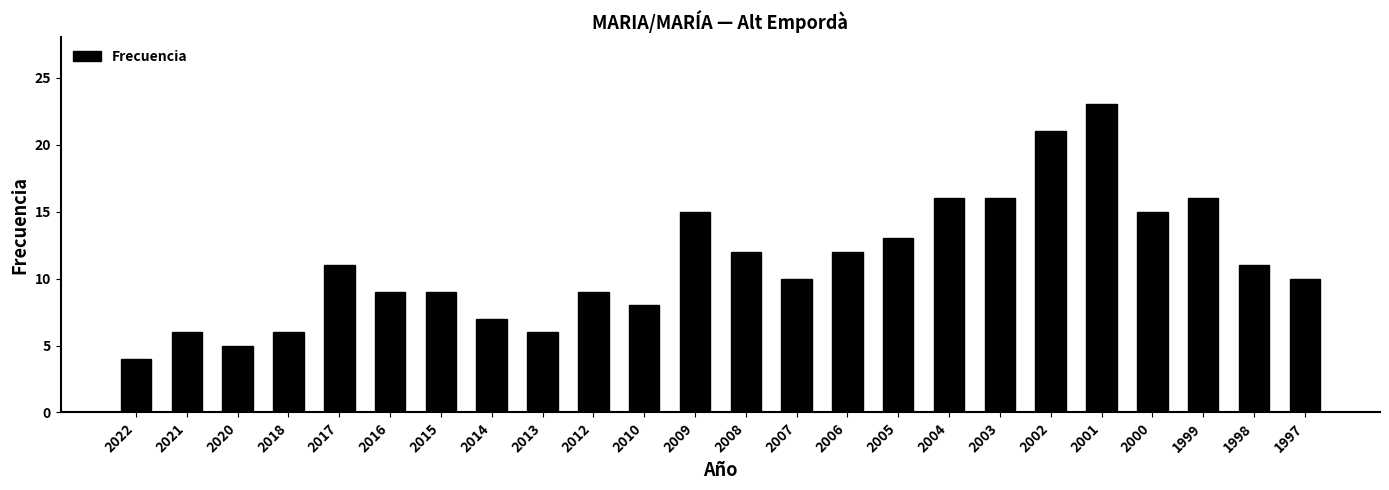

Reading right to left, list all the values displayed in this chart.

1997=10	1998=11	1999=16	2000=15	2001=23	2002=21	2003=16	2004=16	2005=13	2006=12	2007=10	2008=12	2009=15	2010=8	2012=9	2013=6	2014=7	2015=9	2016=9	2017=11	2018=6	2020=5	2021=6	2022=4